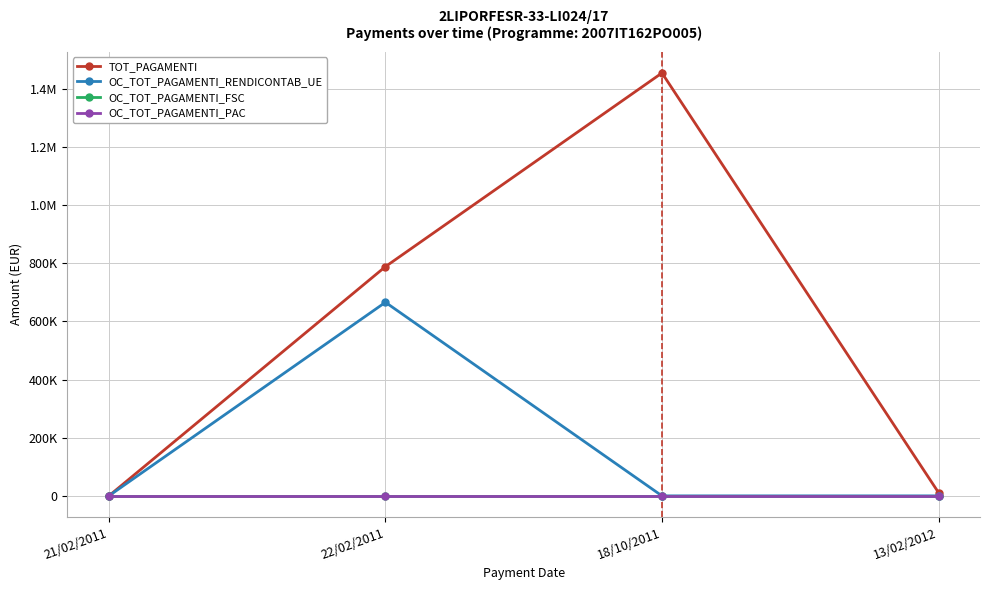

What is the difference between the maximum and minimum values in the OC_TOT_PAGAMENTI_RENDICONTAB_UE series?

665969.1